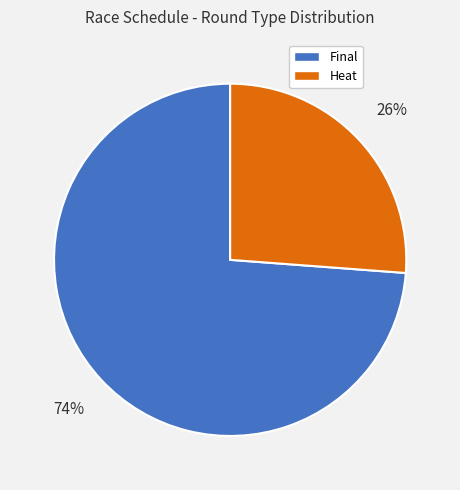

Does any single category account for the majority?

Yes